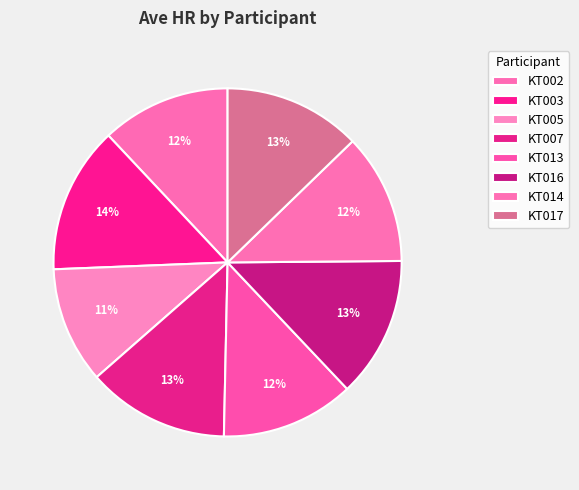

What is the change in value from KT005 to KT016?

+17.2